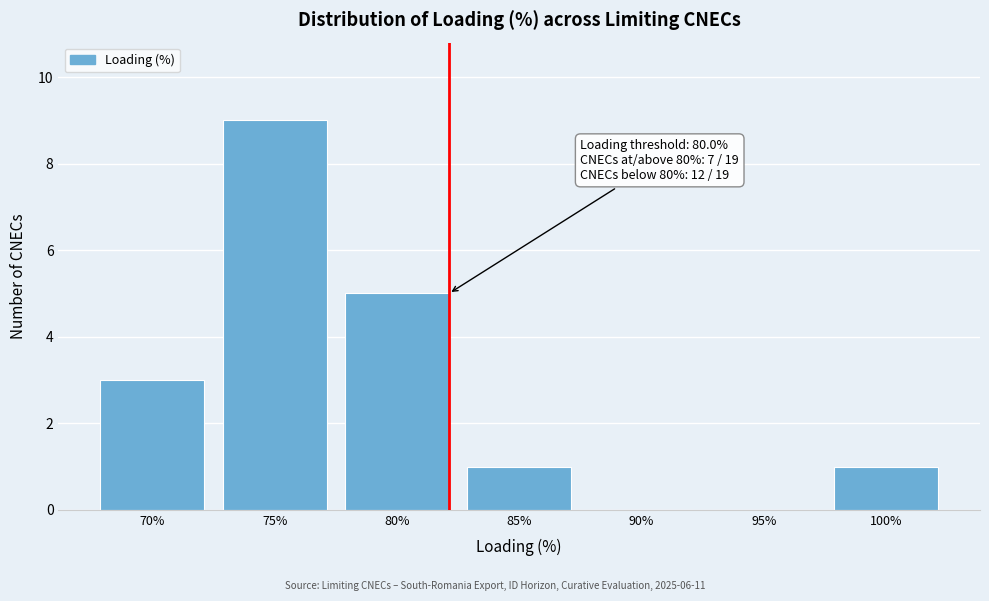

Reading right to left, transcribe all the data shown in this chart.

100%=1	95%=0	90%=0	85%=1	80%=5	75%=9	70%=3